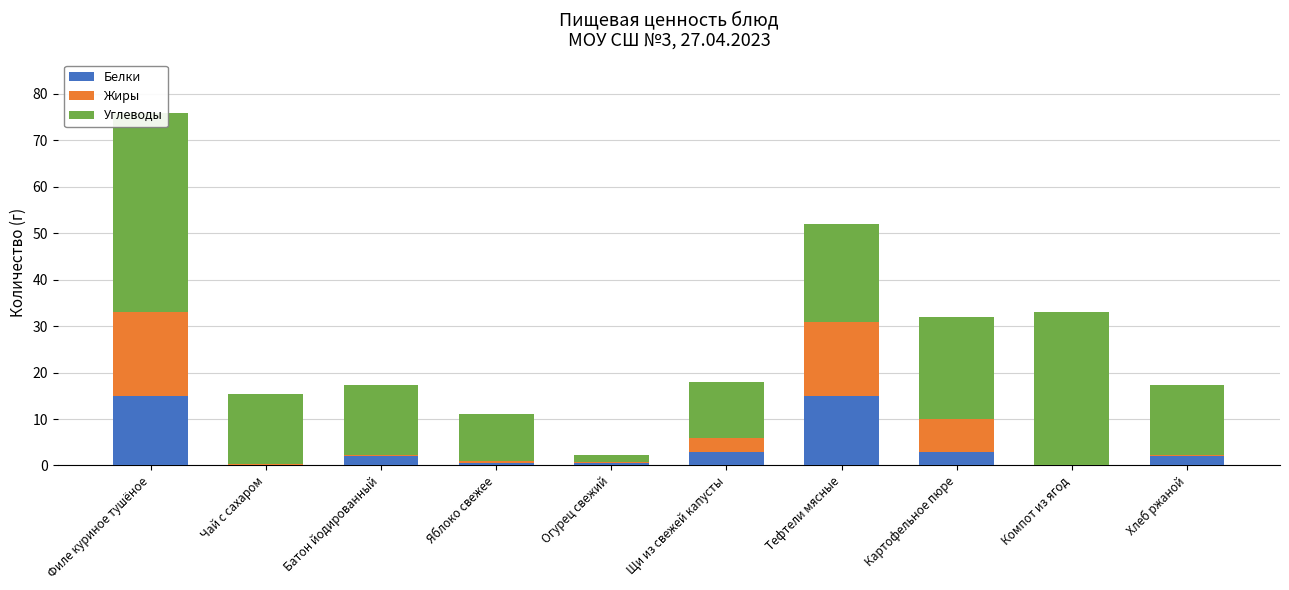

Rank the series at Щи из свежей капусты from highest to lowest value.

Углеводы, Белки, Жиры